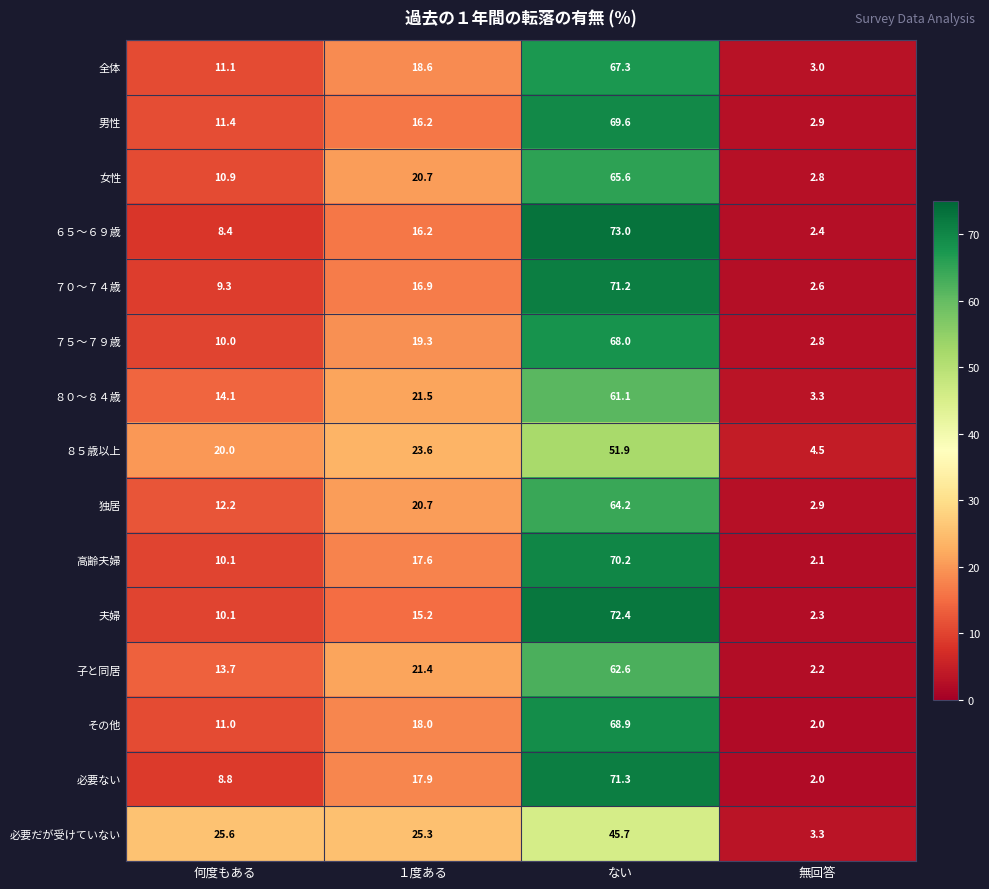

What is the difference between the ８５歳以上 values at 無回答 and ない?

47.4